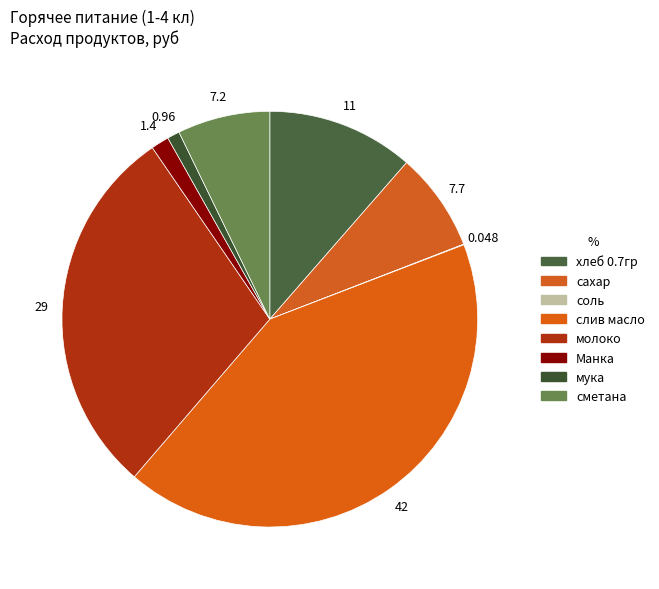

Between соль and сахар, which is larger?

сахар